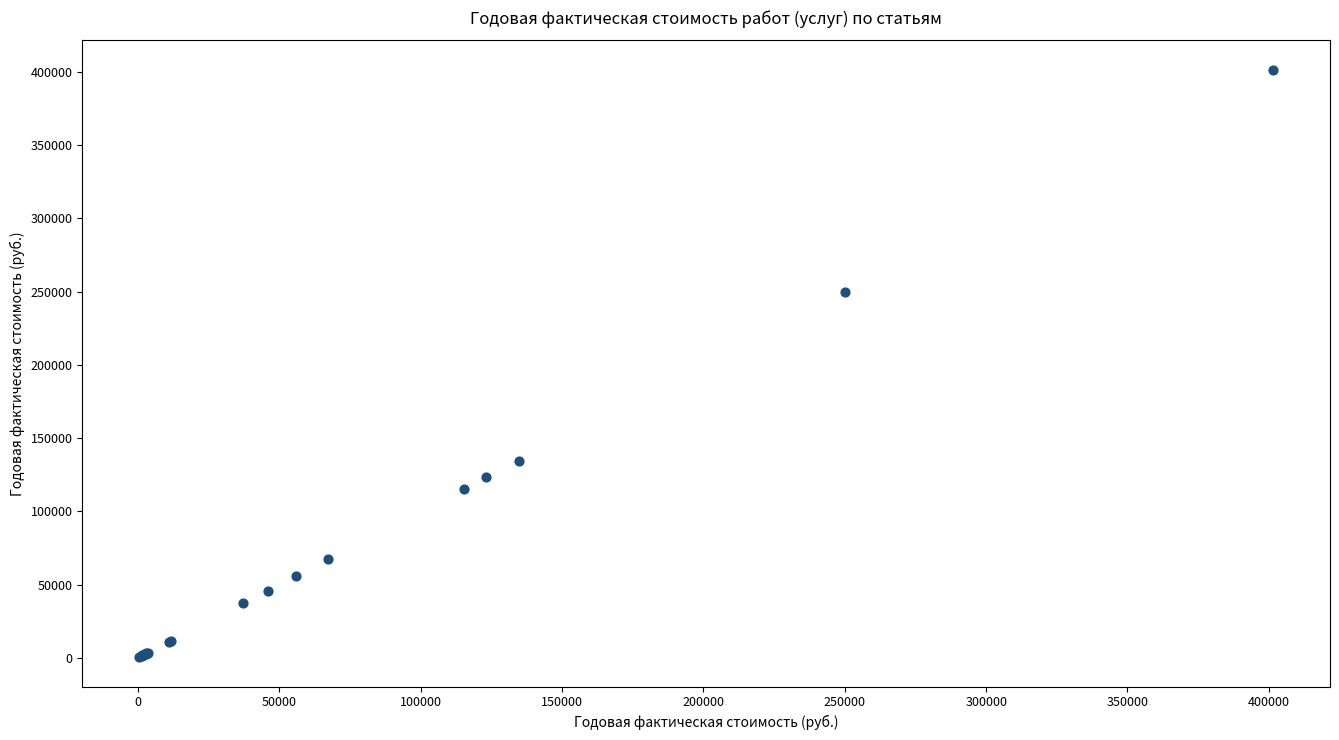

What Y value in the scatter plot is closest to 200983?

250076.9